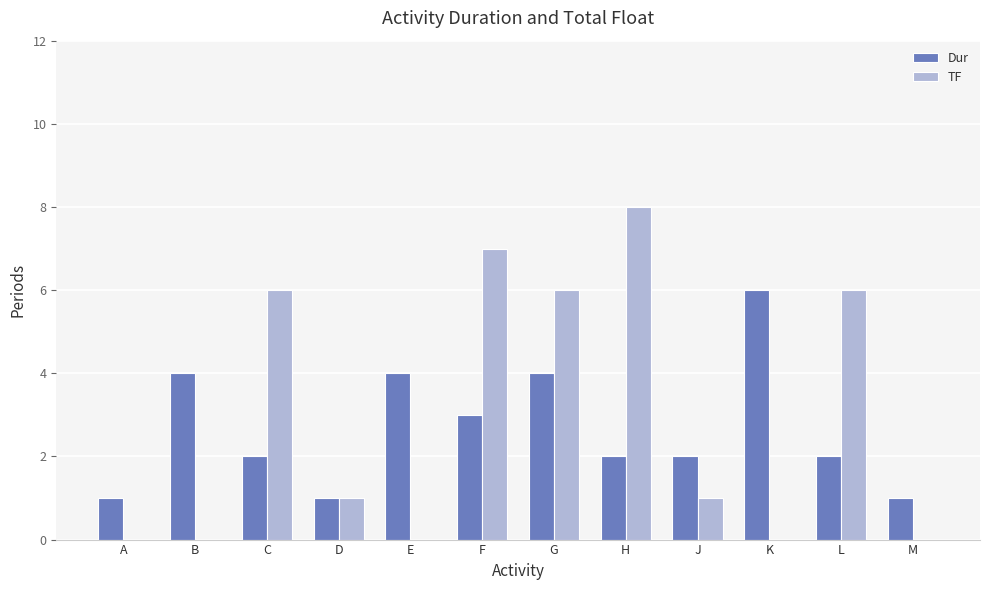

At which label does Dur first exceed 2?

B